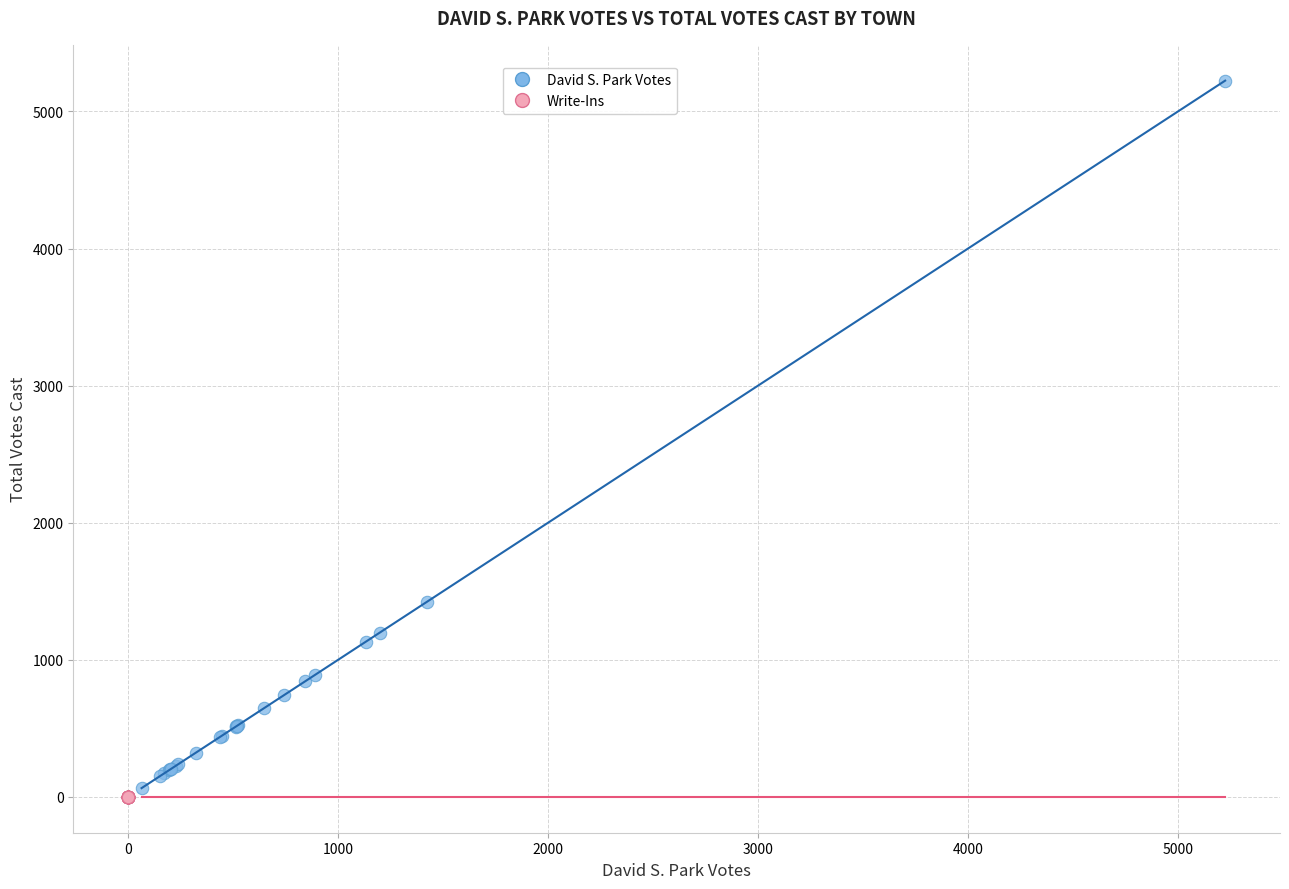

Which series contains the highest Y value?

David S. Park Votes